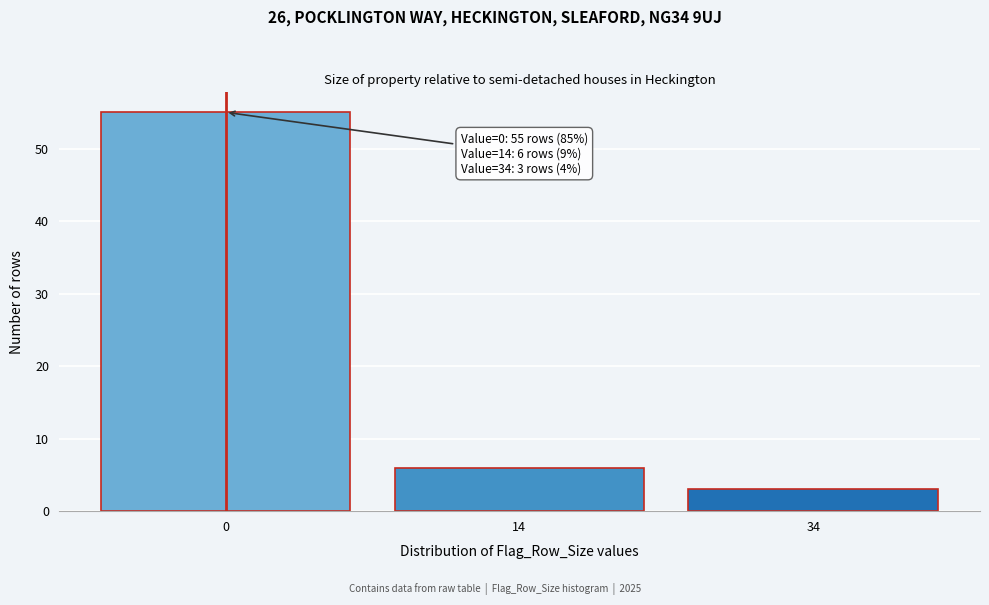

Reading left to right, extract all data points from this chart.

55	6	3